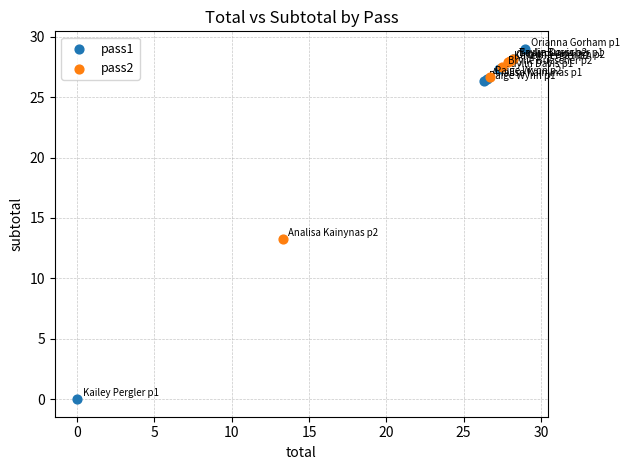

Which series has the largest Y range (max minus min)?

pass1